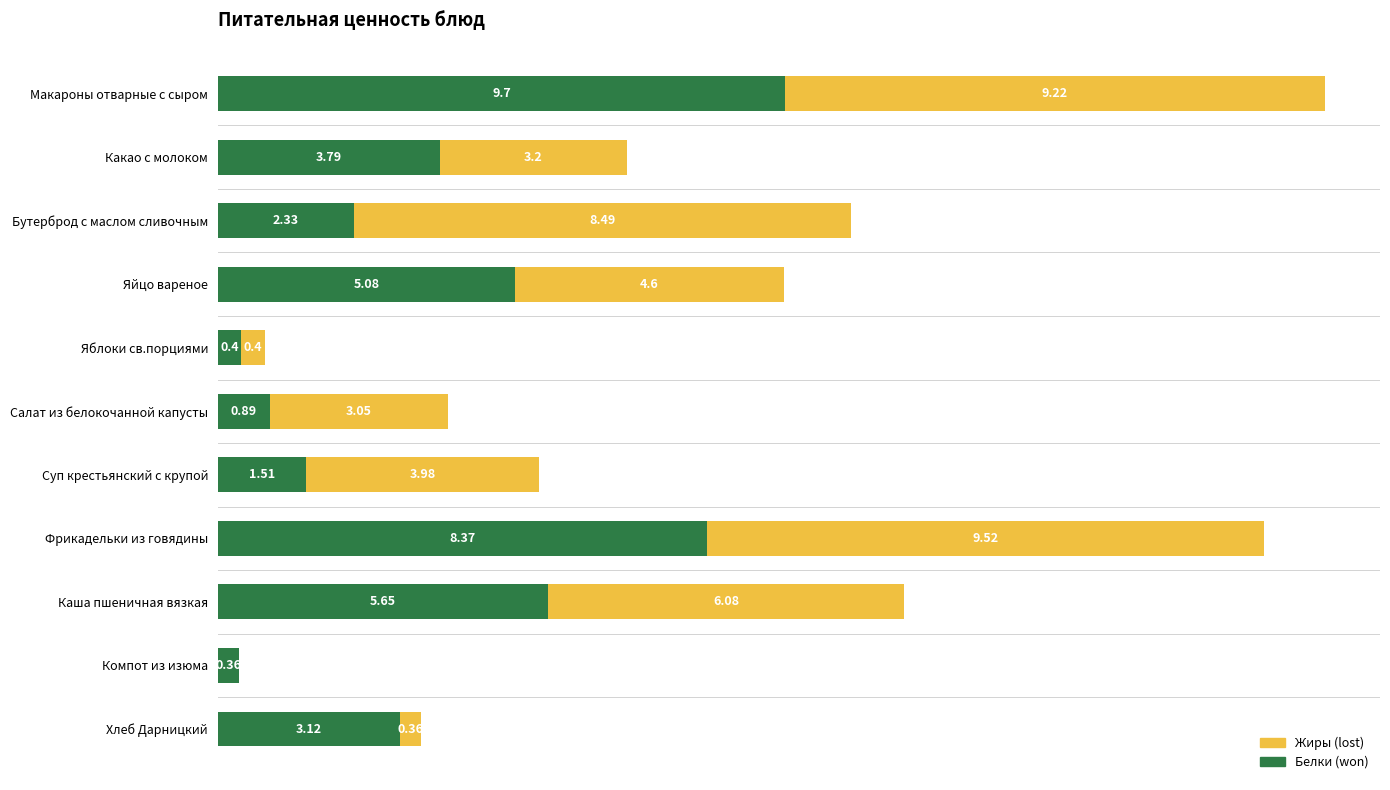

Which category has the highest value in the Белки (won) series?

Макароны отварные с сыром